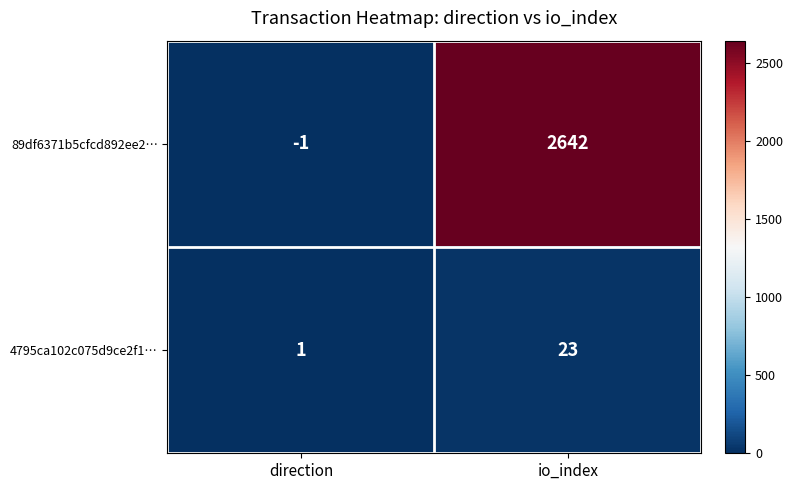

At which label is 4795ca102c075d9ce2f1… closest to 12?

direction